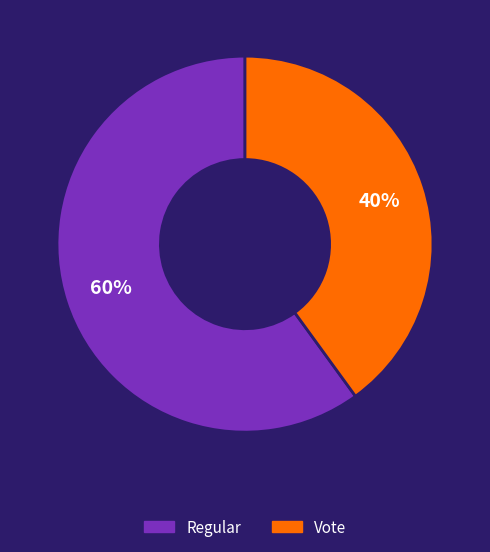

Is the sum of Vote and Regular greater than half?

Yes